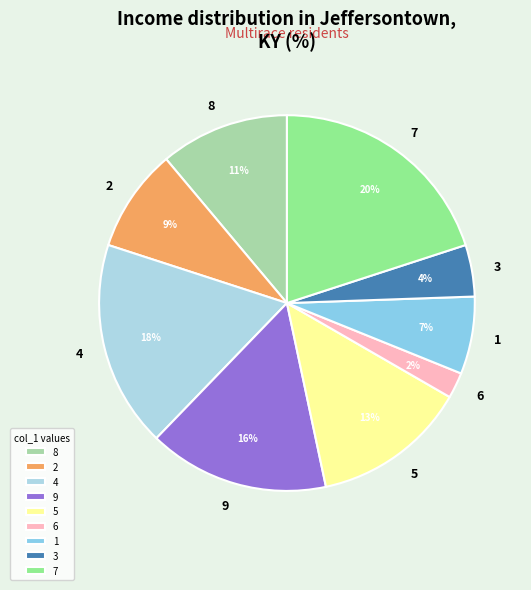

Is there a majority slice in this chart?

No